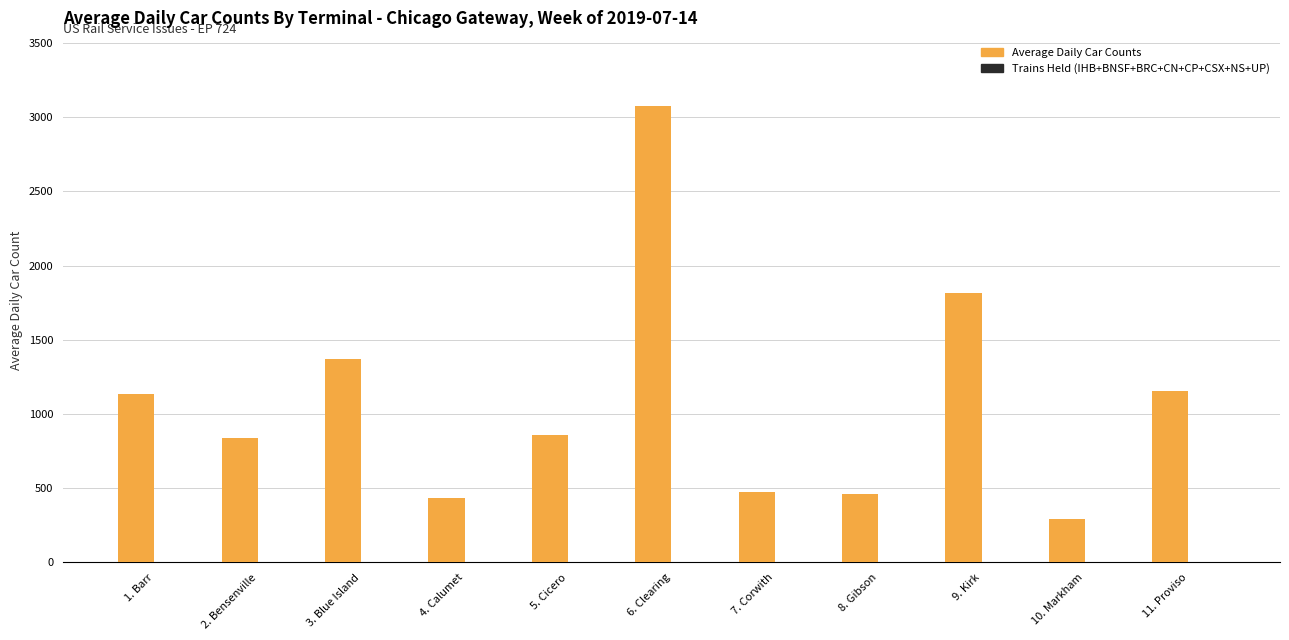

What is the difference between the maximum and minimum values?

2780